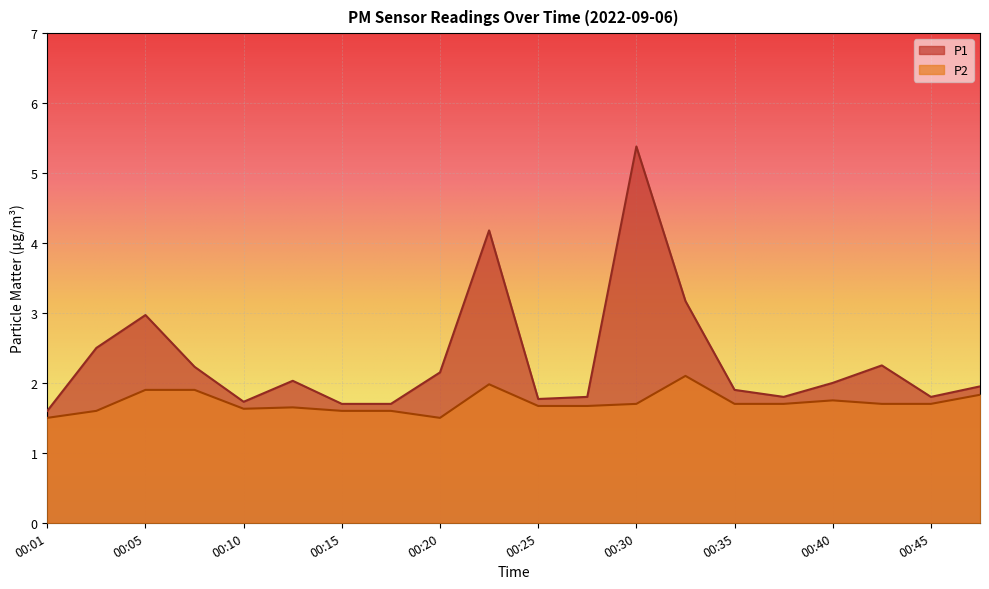

Rank the series at 00:15 from lowest to highest value.

P2, P1